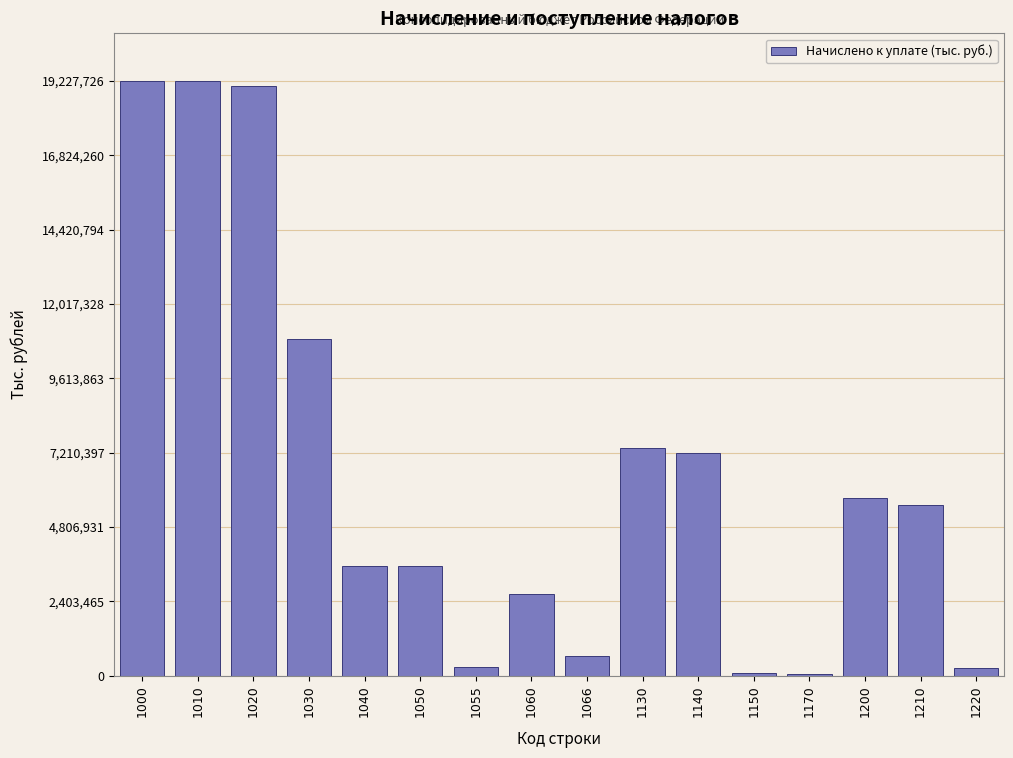

What is the maximum value shown in the chart?

19227726